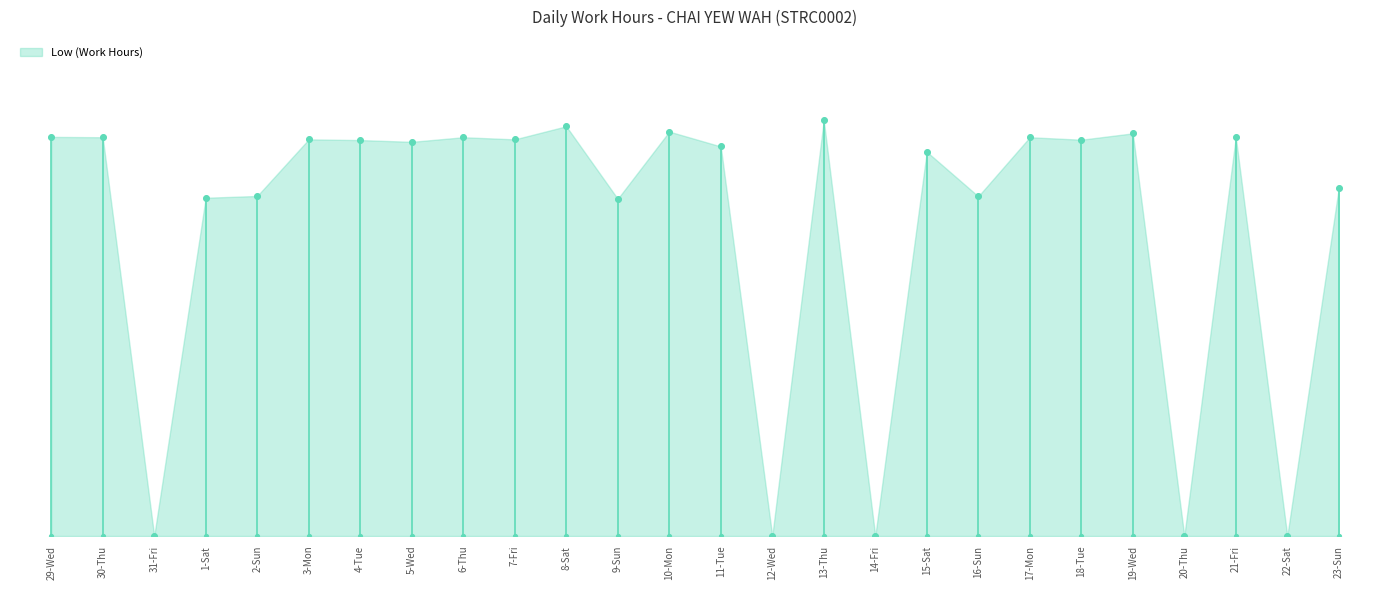

What is the change in value from 4-Tue to 14-Fri?

-11.2